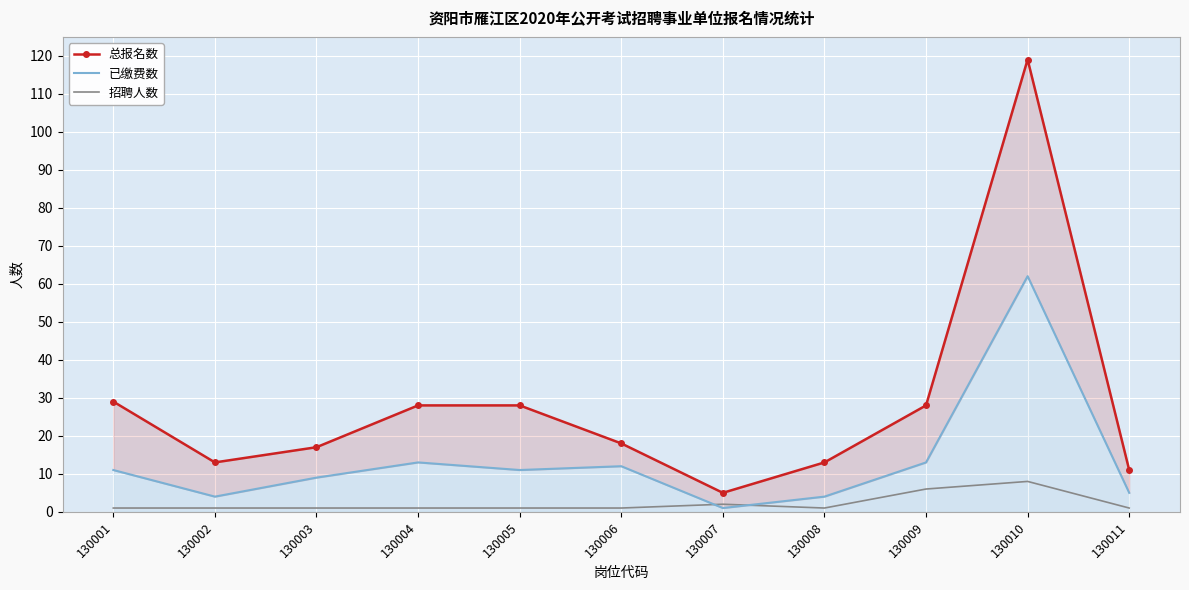

True or false: 招聘人数 has more than 0 points higher than both neighbors.

True